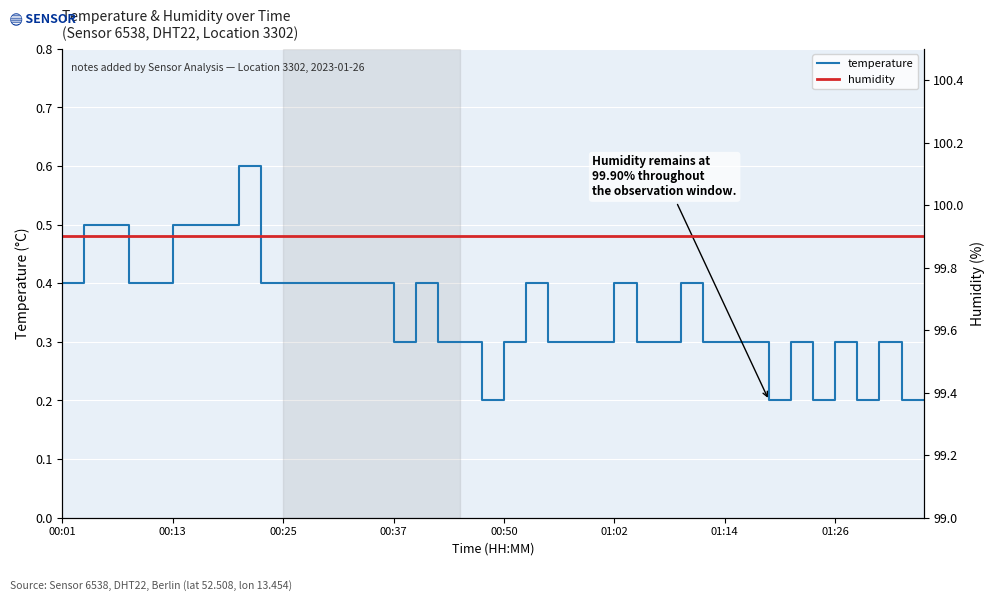

What is the maximum value shown in the chart?

99.9